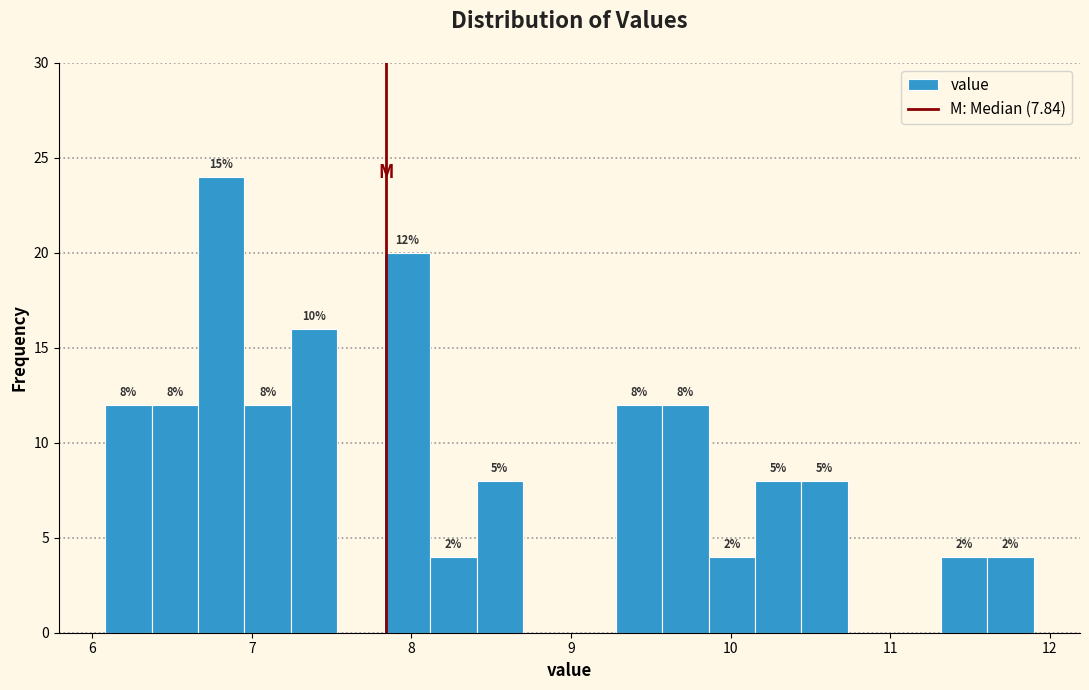

Around what value on the x-axis is the tallest bar? Give the approximate position of its centre, as read against the axis.

6.8